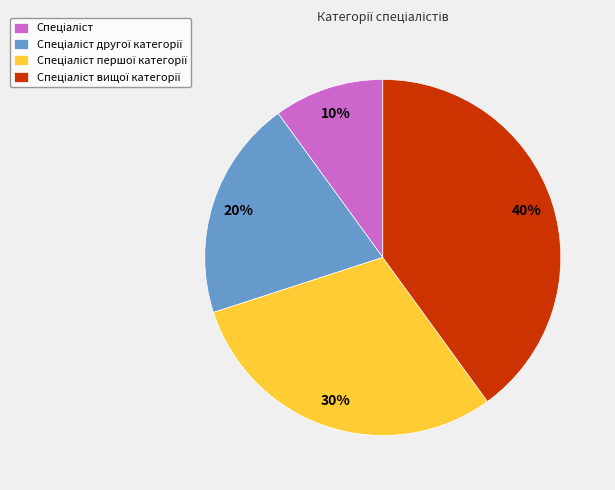

Is there a majority slice in this chart?

No